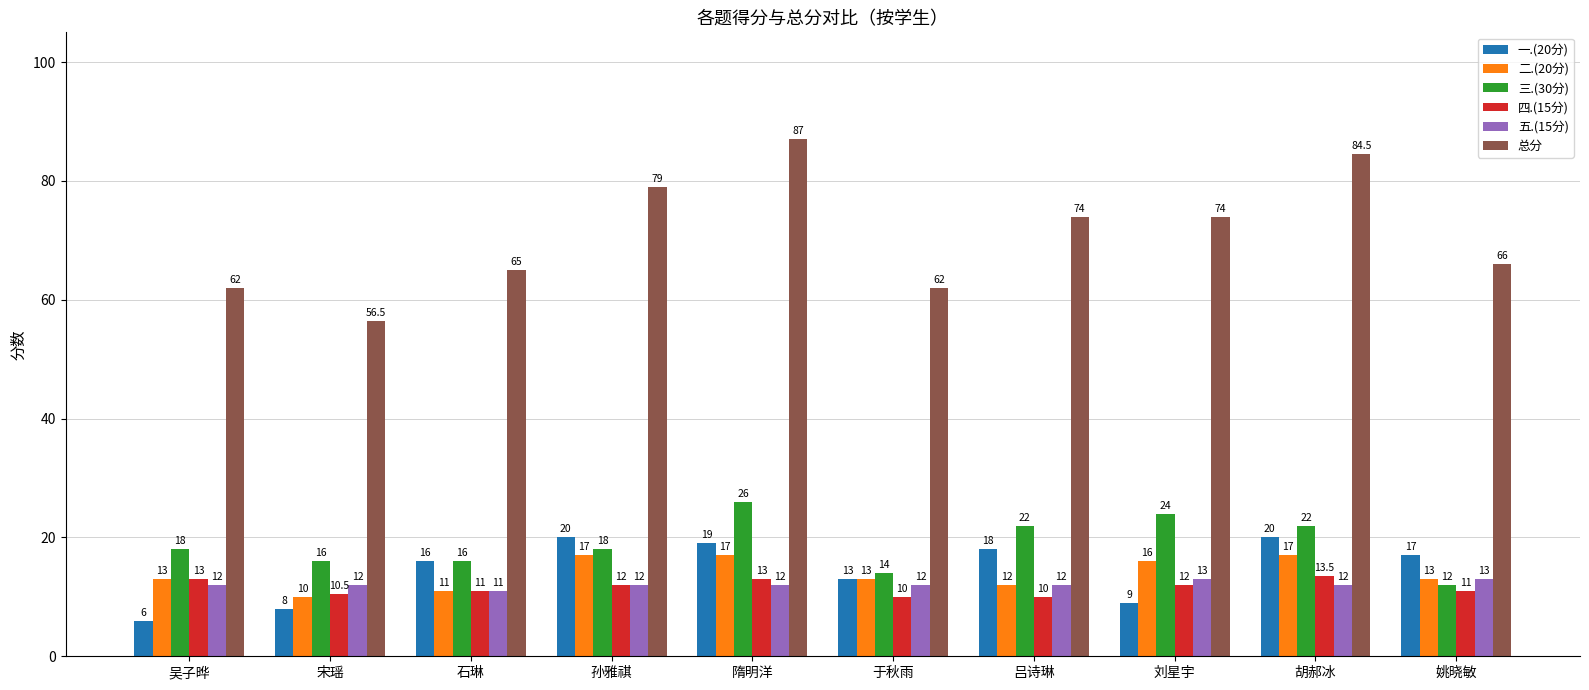

Which category has the highest value across all series?

隋明洋